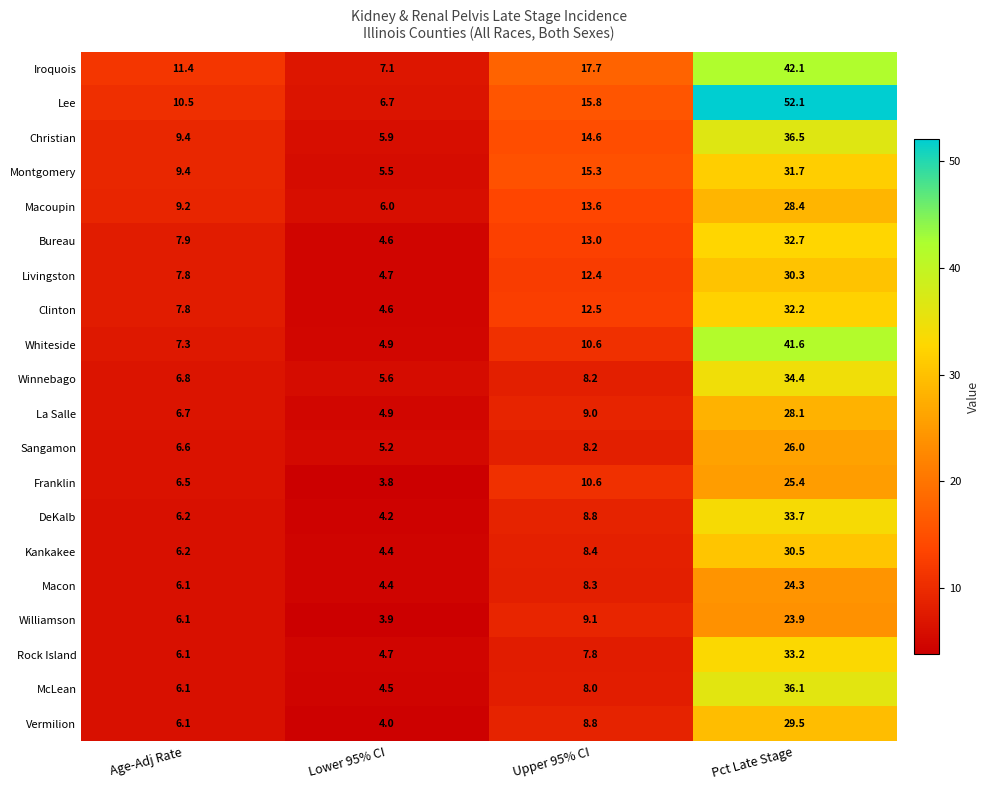

Is the value of Vermilion at Lower 95% CI greater than the value of Williamson at Pct Late Stage?

No